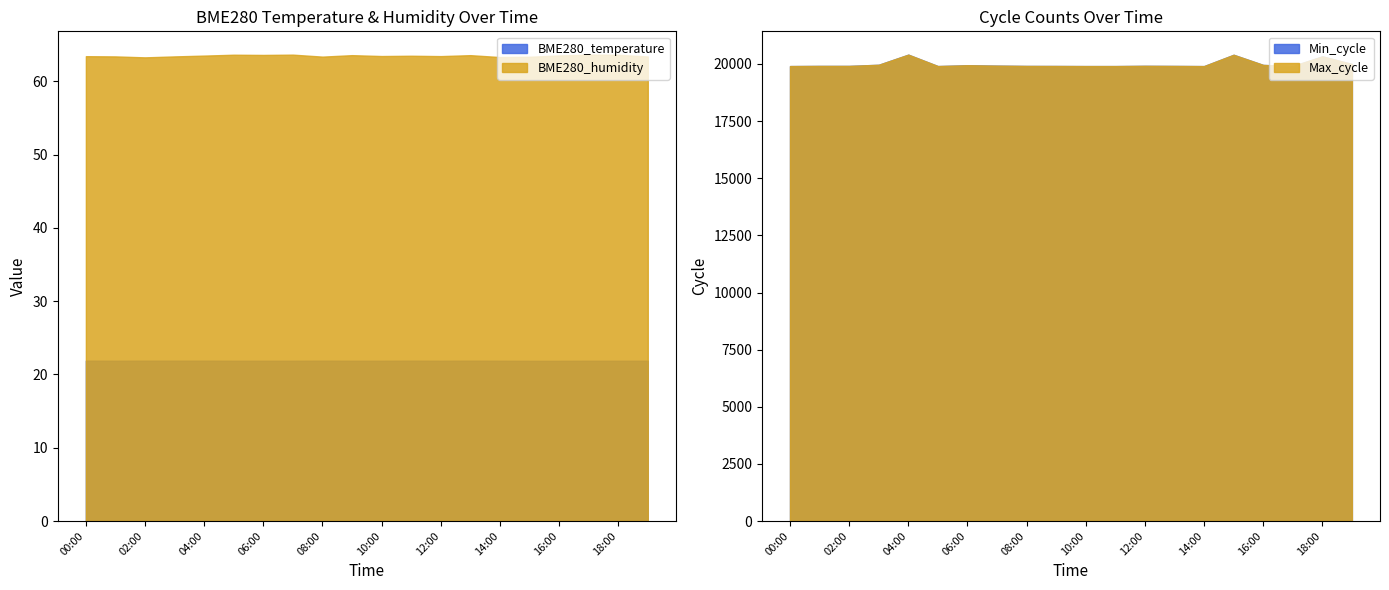

At which category is the sum across all series the highest?

07:00